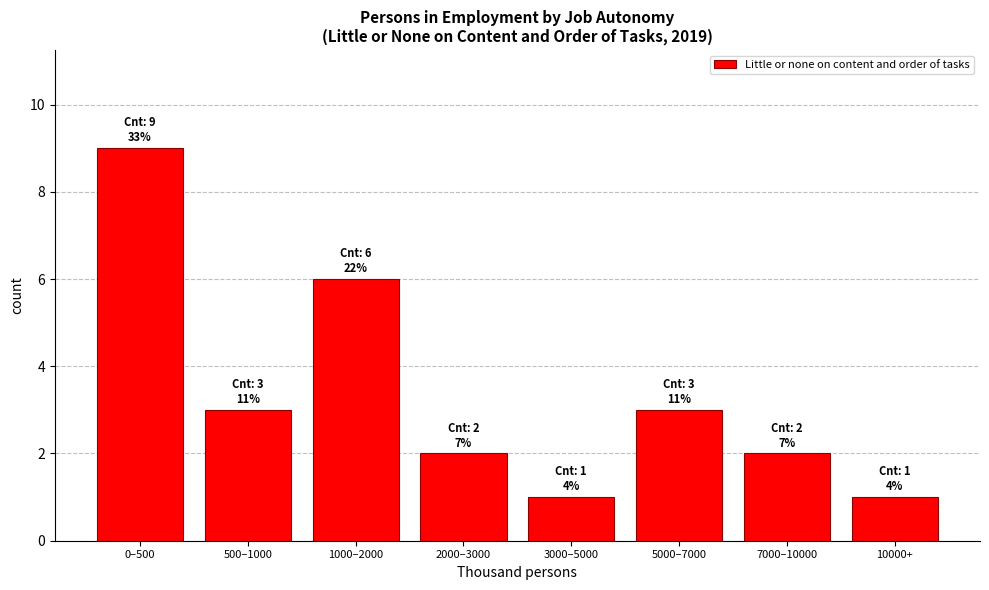

Reading left to right, transcribe all the data shown in this chart.

9	3	6	2	1	3	2	1